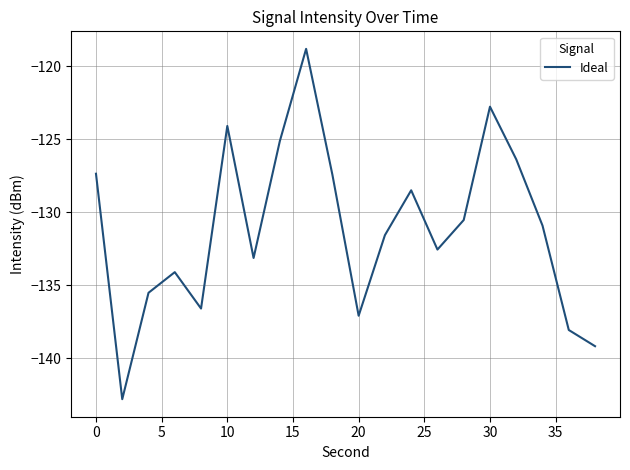

What is the smallest value displayed?

-142.8